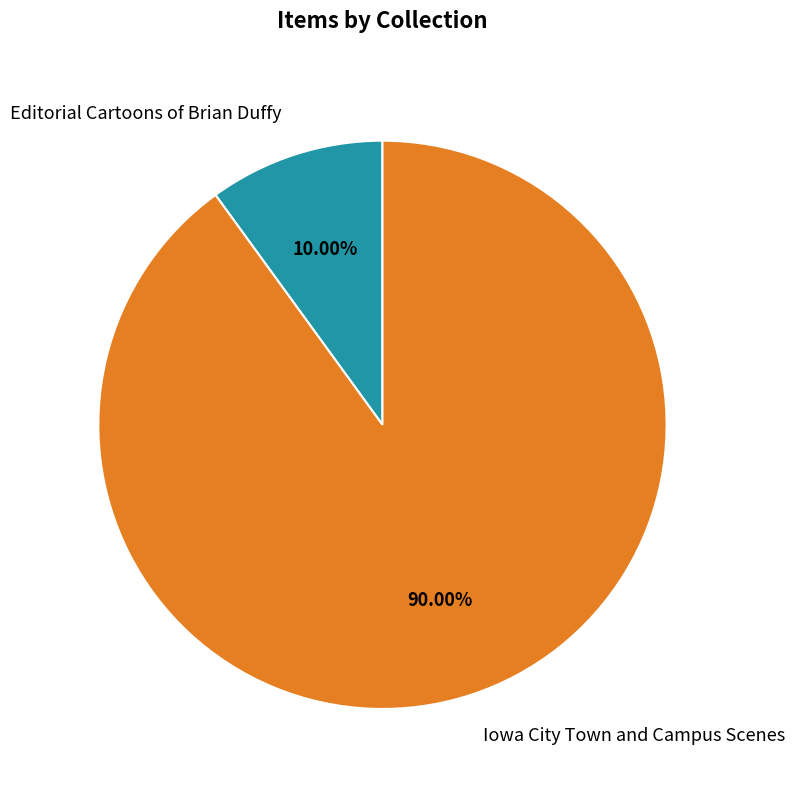

Count the number of slices in the pie.

2